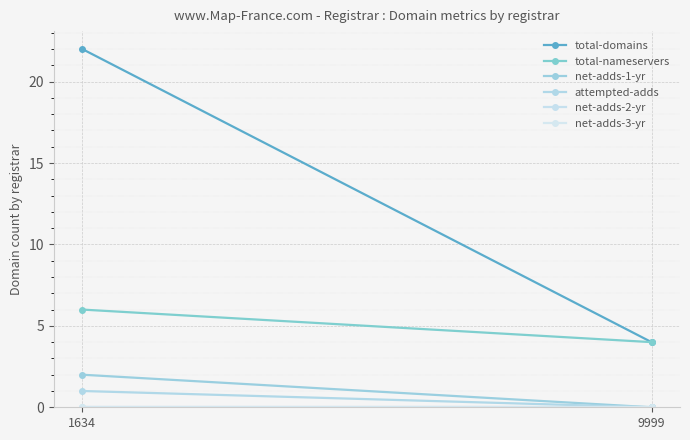

Reading left to right, what are all the values shown in this chart?

total-domains: 1634=22	9999=4
total-nameservers: 1634=6	9999=4
net-adds-1-yr: 1634=2	9999=0
attempted-adds: 1634=1	9999=0
net-adds-2-yr: 1634=0	9999=0
net-adds-3-yr: 1634=0	9999=0